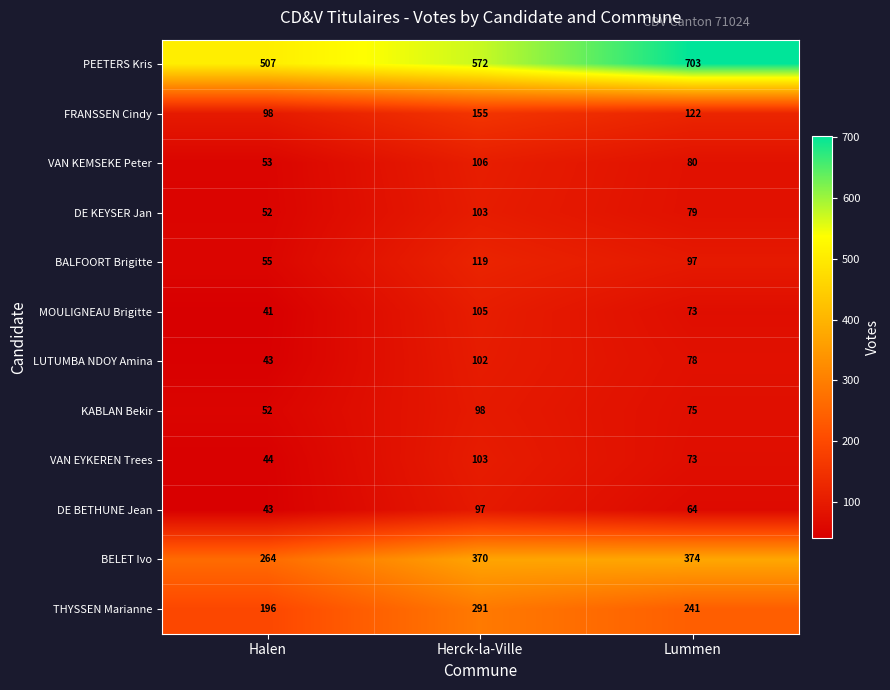

At which label does THYSSEN Marianne reach its peak?

Herck-la-Ville